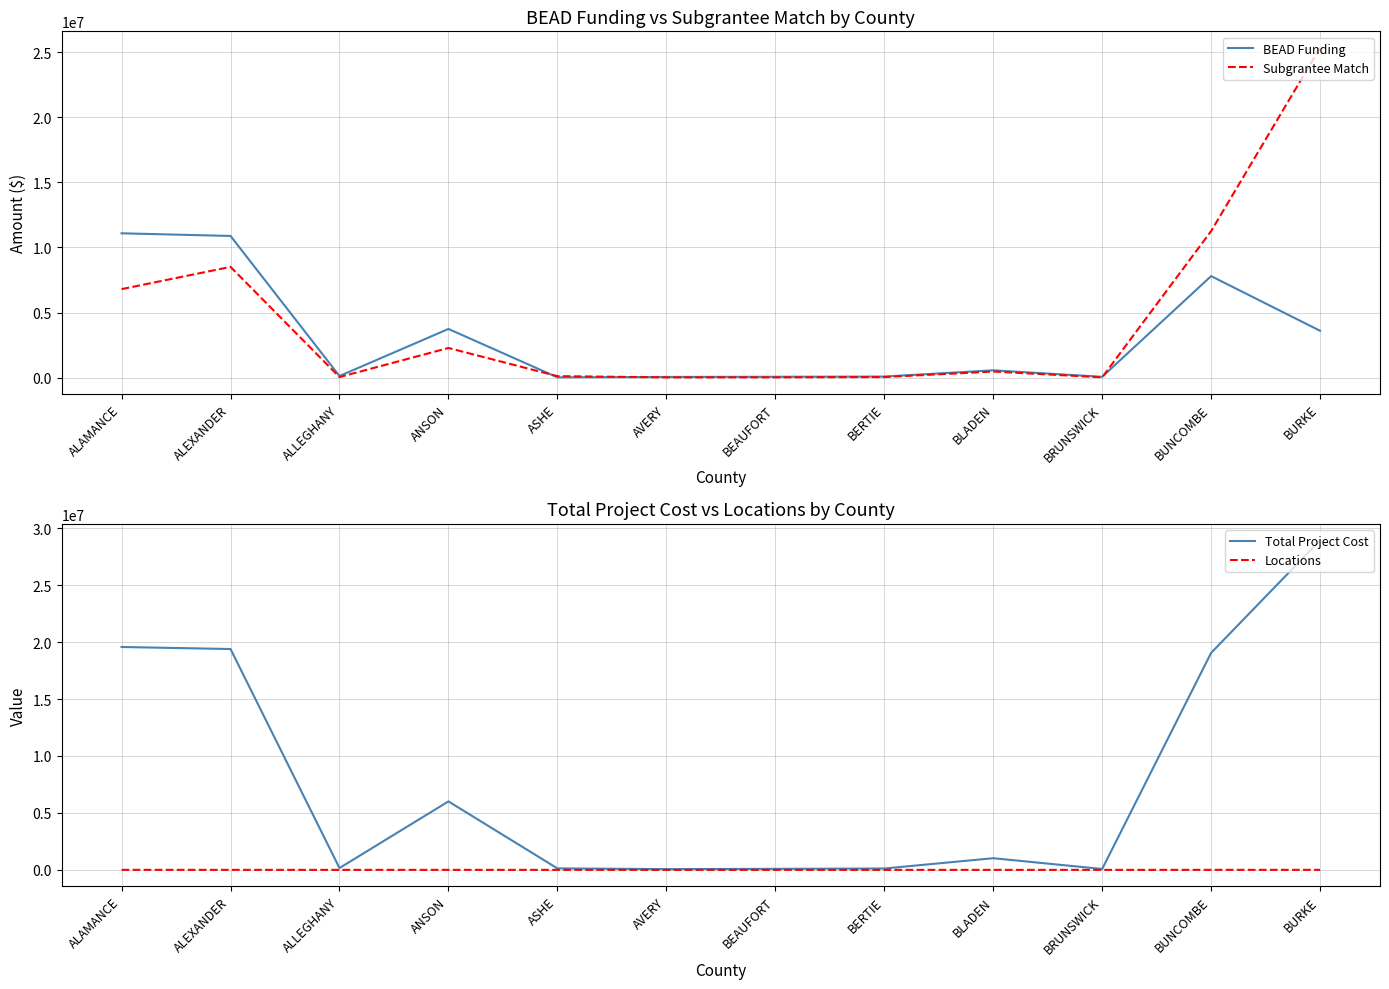

What is the total value across all series at AVERY?

129681.0